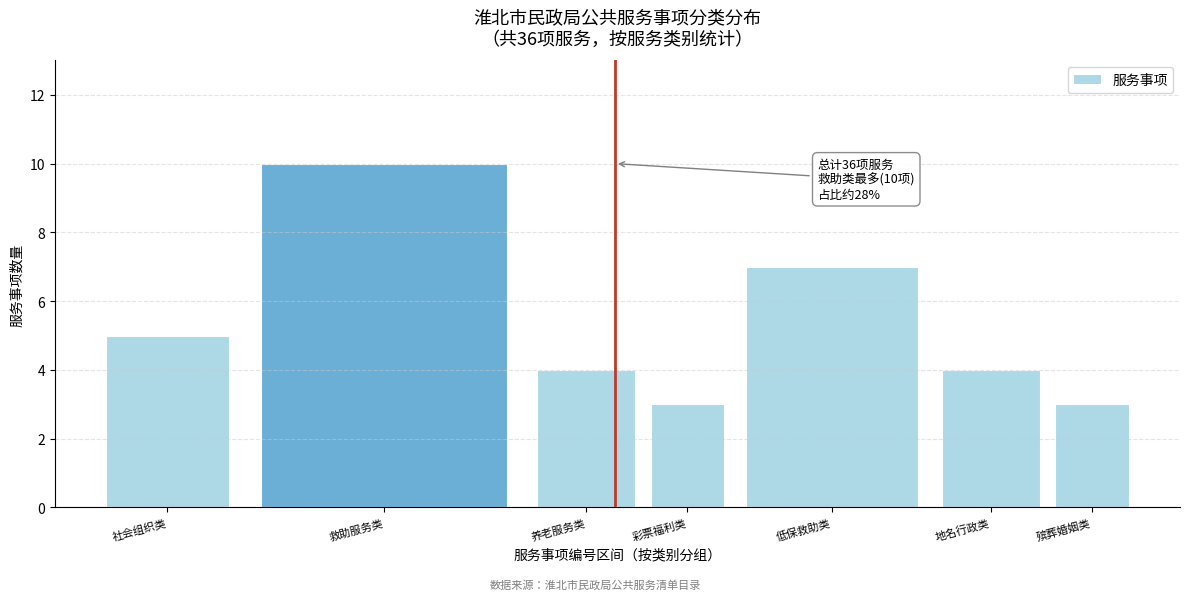

Reading right to left, transcribe all the data shown in this chart.

3	4	7	3	4	10	5